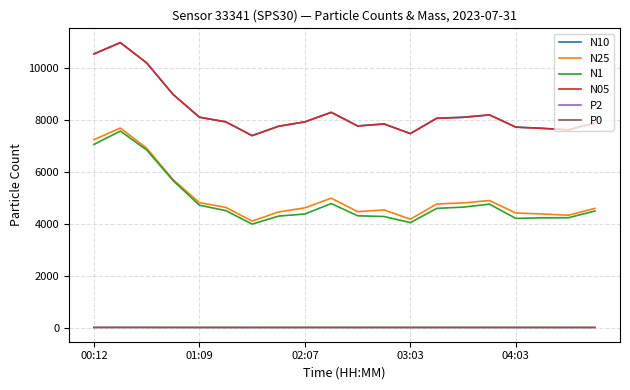

True or false: P0 and N25 intersect in this chart.

False